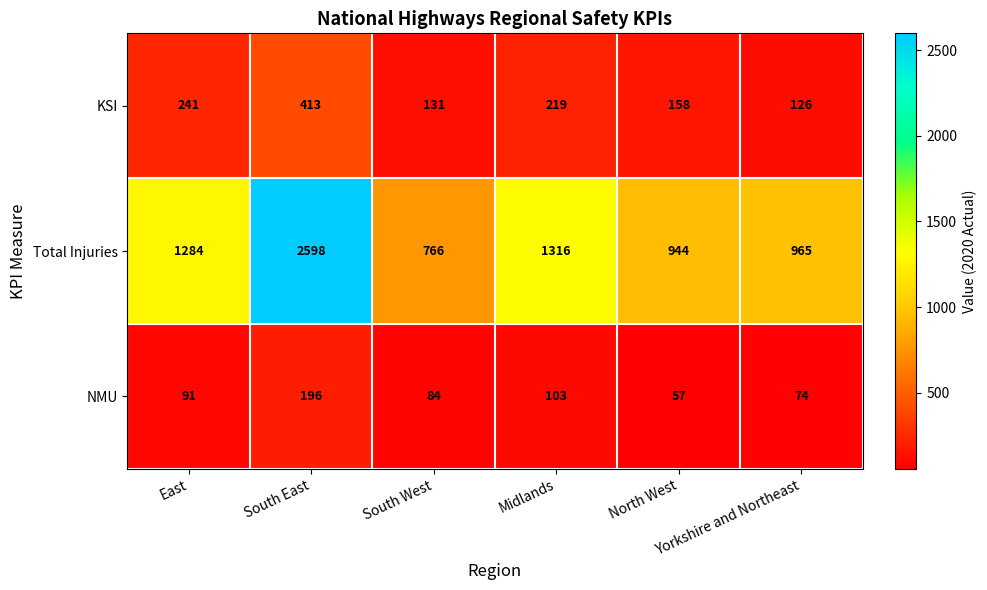

What is the smallest value displayed?

57